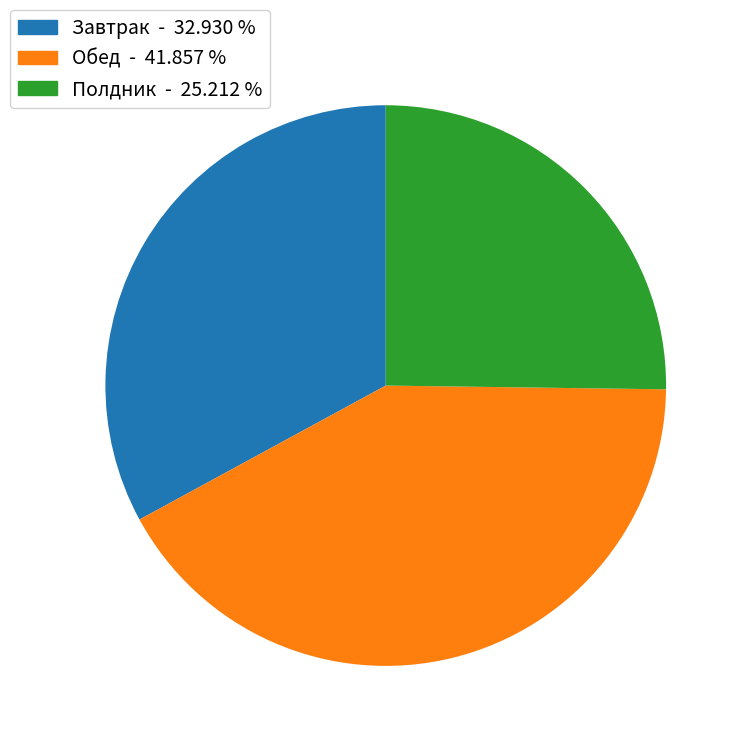

Is there any slice that represents more than half of the pie?

No